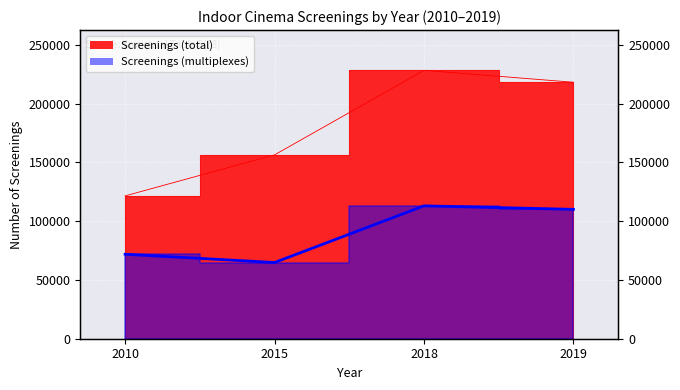

What is the difference between the Screenings (total) values at 2010 and 2019?

96661